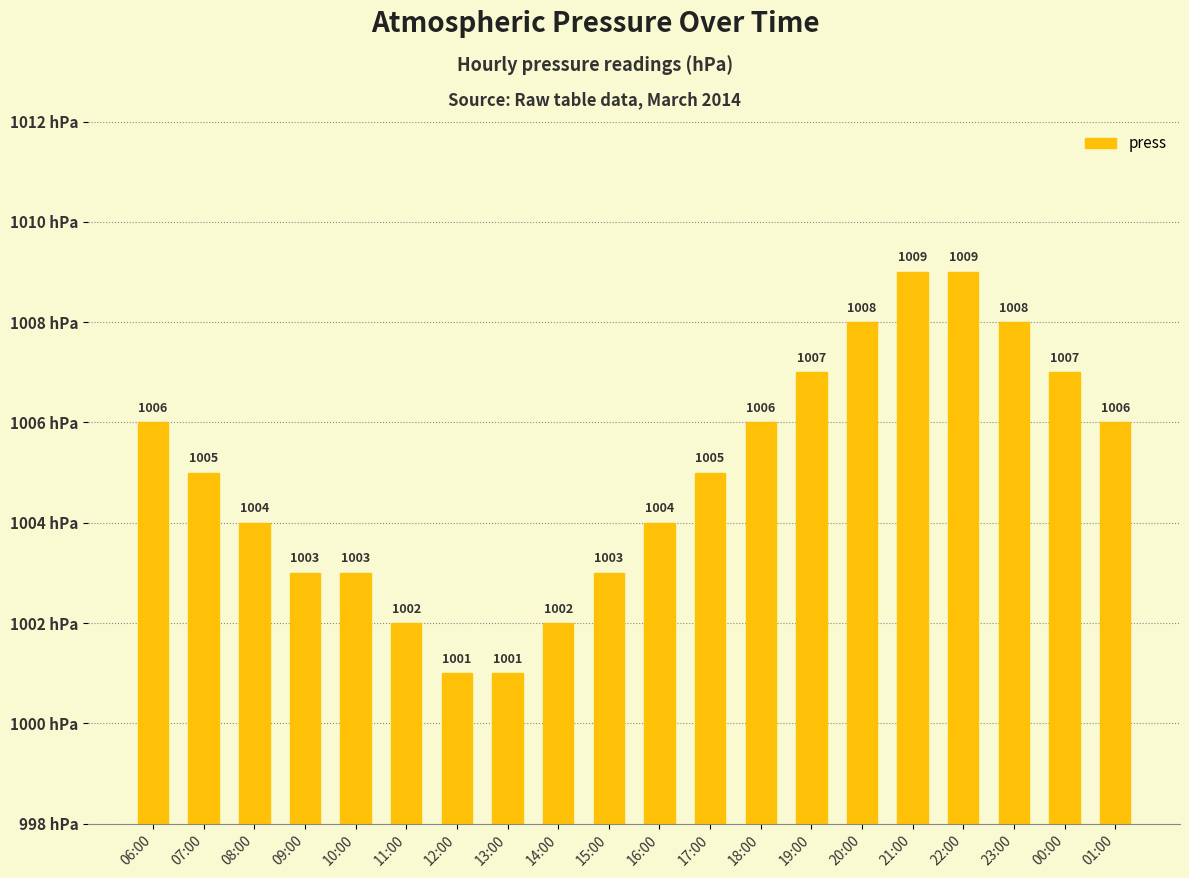

What is the change in value from 22:00 to 01:00?

-3